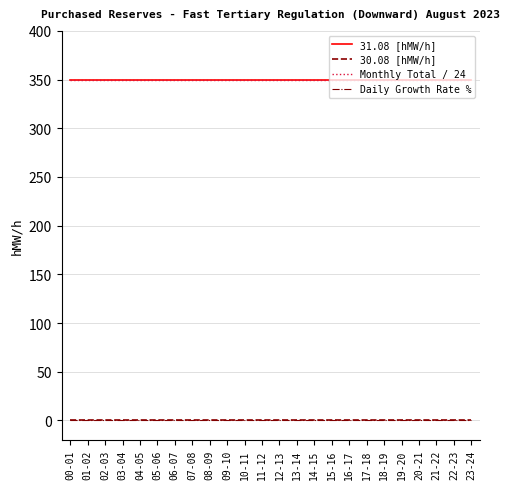

Which series has the largest total across all categories?

31.08 [hMW/h]